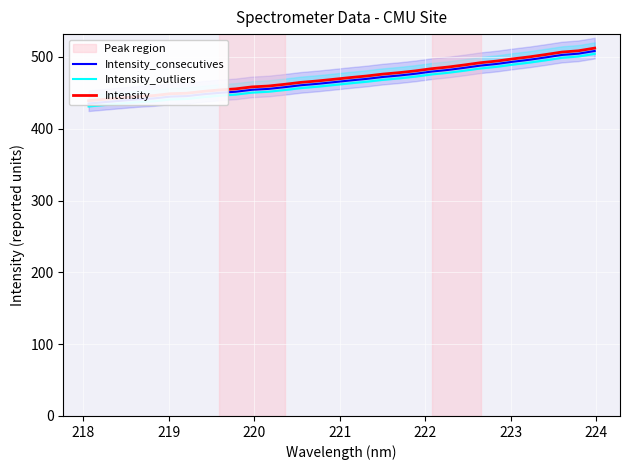

Is this an area chart (filled region under the line)?

No